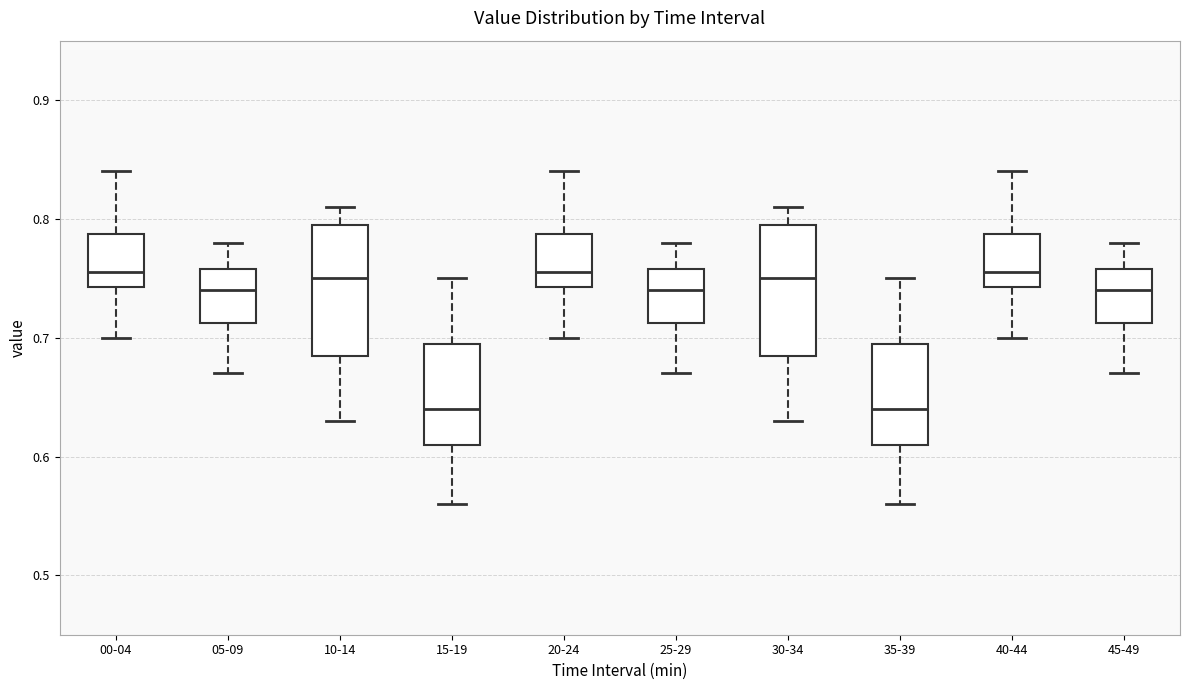

Reading left to right, read every box against the y-axis: the position of its median line, the range the box covers, and the ends of its whiskers. The values are not printed on the chart, so give them approximately, as read against the axis.

00-04: median 0.76, box 0.74 to 0.79, whiskers 0.70 to 0.84
05-09: median 0.74, box 0.71 to 0.76, whiskers 0.67 to 0.78
10-14: median 0.75, box 0.69 to 0.80, whiskers 0.63 to 0.81
15-19: median 0.64, box 0.61 to 0.70, whiskers 0.56 to 0.75
20-24: median 0.76, box 0.74 to 0.79, whiskers 0.70 to 0.84
25-29: median 0.74, box 0.71 to 0.76, whiskers 0.67 to 0.78
30-34: median 0.75, box 0.69 to 0.80, whiskers 0.63 to 0.81
35-39: median 0.64, box 0.61 to 0.70, whiskers 0.56 to 0.75
40-44: median 0.76, box 0.74 to 0.79, whiskers 0.70 to 0.84
45-49: median 0.74, box 0.71 to 0.76, whiskers 0.67 to 0.78